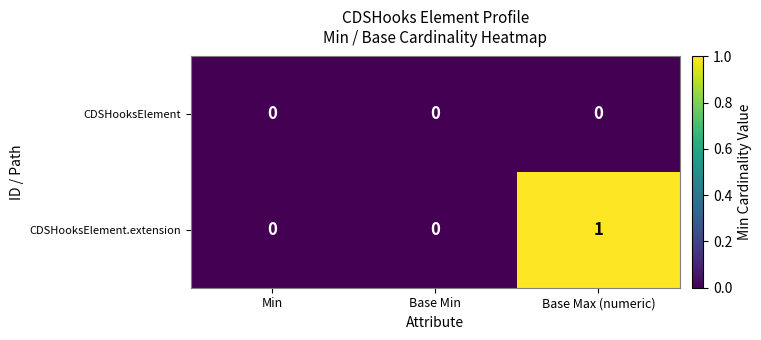

Reading left to right, list all the values displayed in this chart.

CDSHooksElement: Min=0	Base Min=0	Base Max (numeric)=0
CDSHooksElement.extension: Min=0	Base Min=0	Base Max (numeric)=1